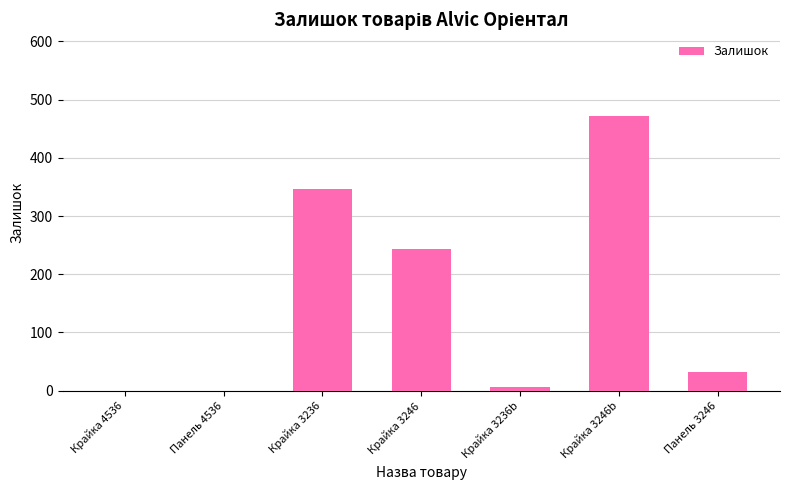

Which has a higher value, Крайка 4536 or Крайка 3246?

Крайка 3246